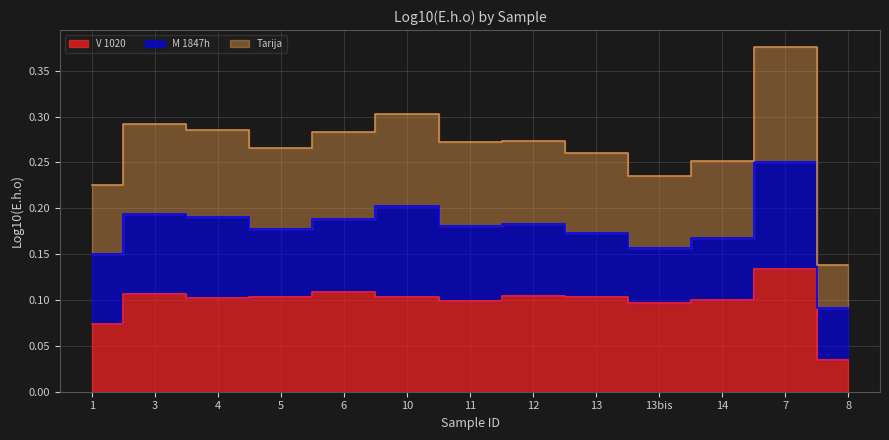

The value of V 1020 at 13 is 0.1. True or false?

False